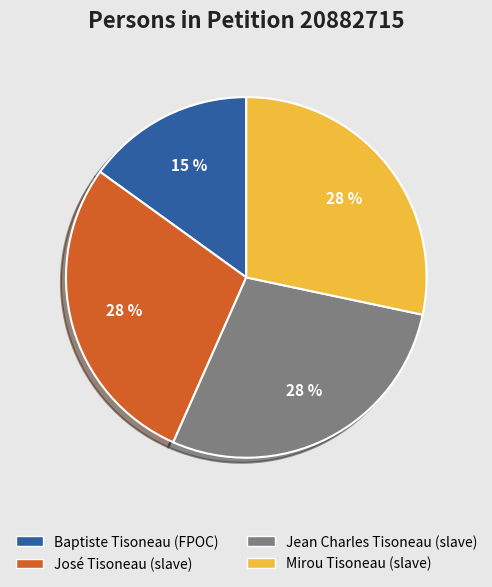

True or false: José Tisoneau (slave) accounts for 28% of the total.

True